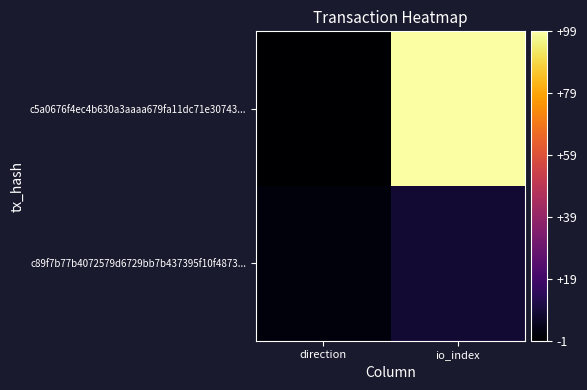

How many distinct data groups are displayed?

2